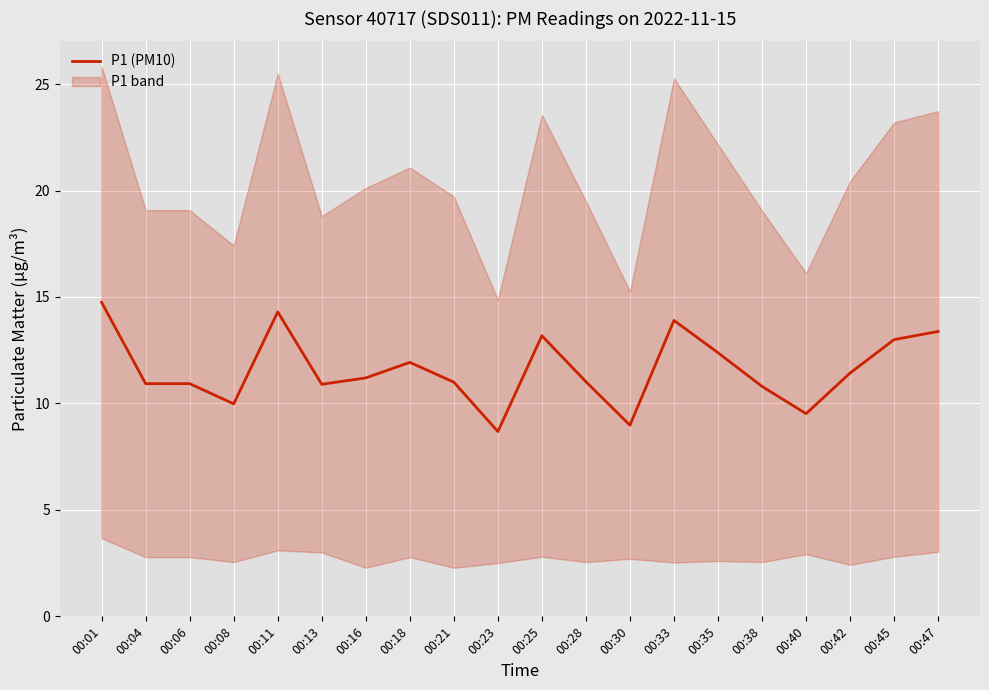

How many points are higher than both their immediate neighbors (excluding endpoints)?

4